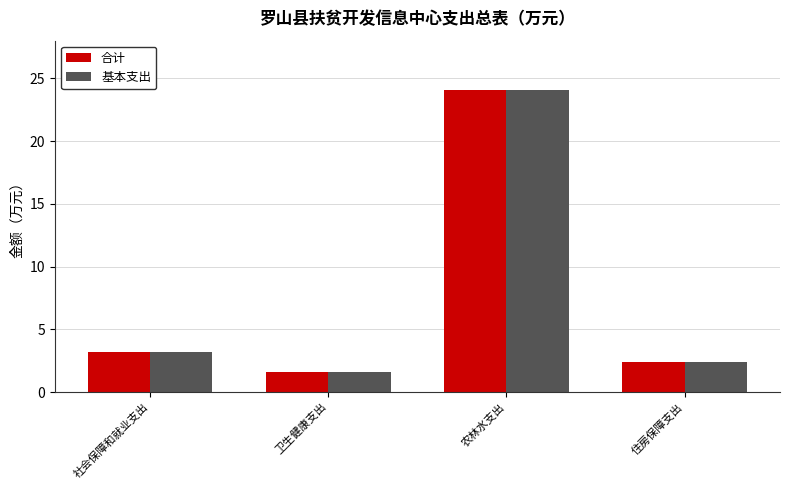

At which category does the chart reach its peak across all series?

农林水支出